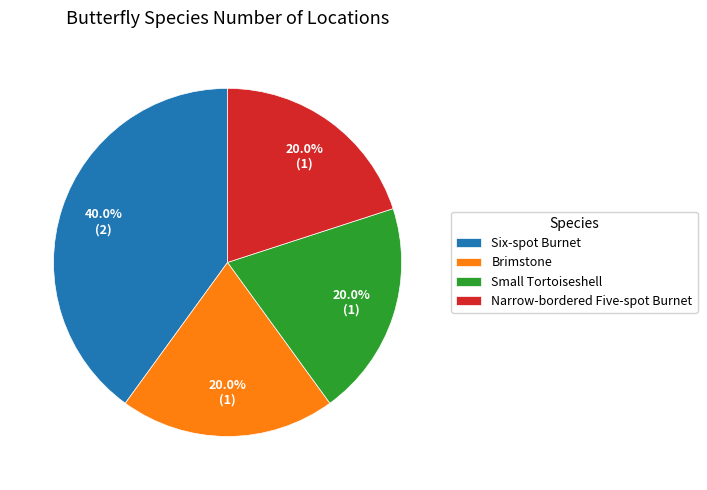

Which category has the biggest portion of the pie?

Six-spot Burnet